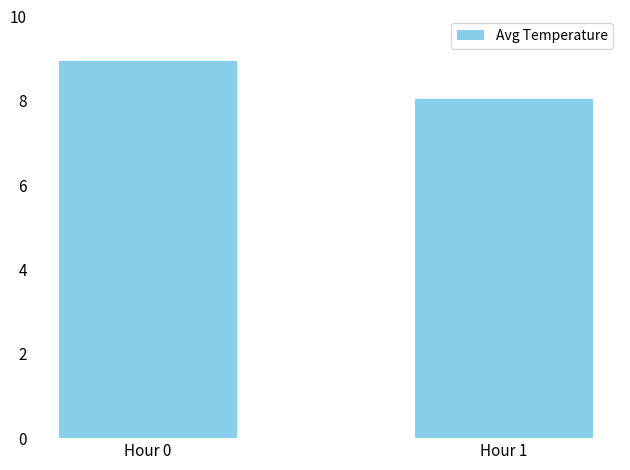

Which category has the lowest value across all series?

Hour 1